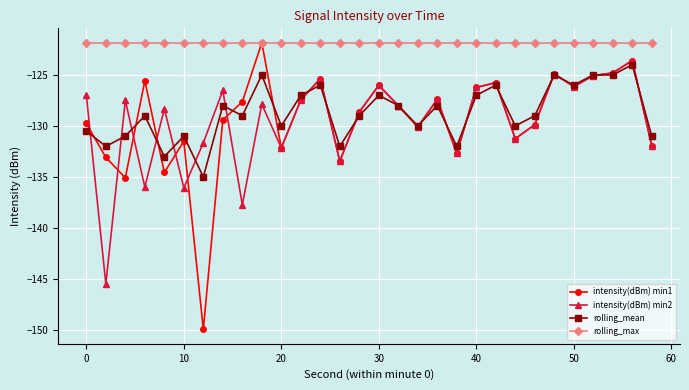

Which series has the largest range (max minus min)?

intensity(dBm) min1